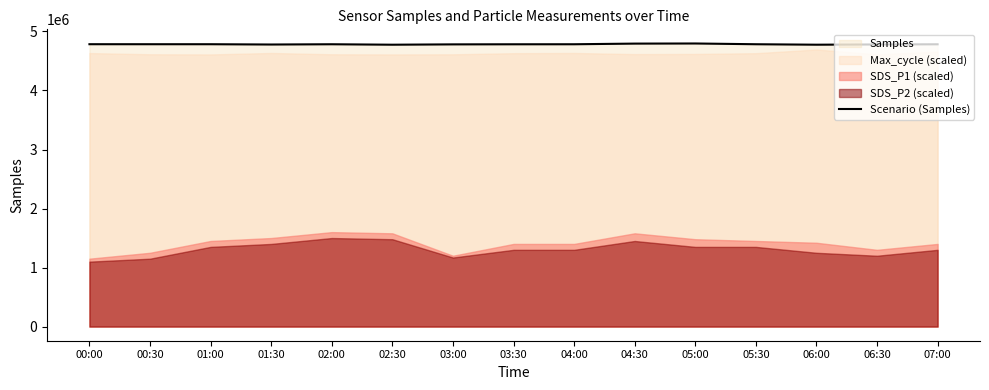

Reading left to right, what are all the values shown in this chart?

00:00=4783995	00:30=4783780	01:00=4783757	01:30=4778800	02:00=4783199	02:30=4775482	03:00=4781227	03:30=4782735	04:00=4783209	04:30=4794203	05:00=4796194	05:30=4783514	06:00=4775608	06:30=4779778	07:00=4782620